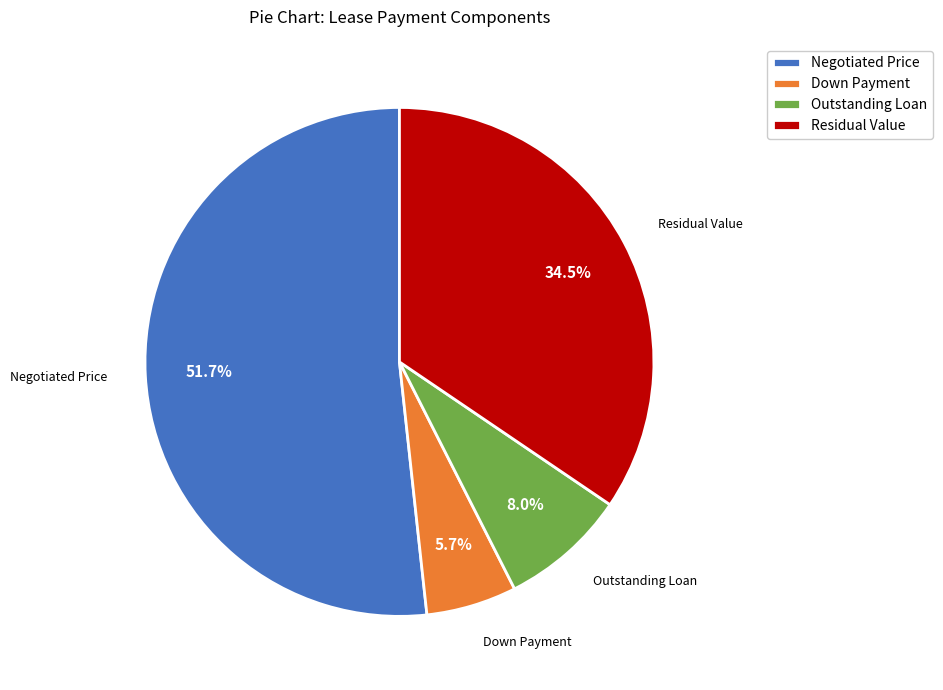

Does Down Payment represent more than half of the total?

No